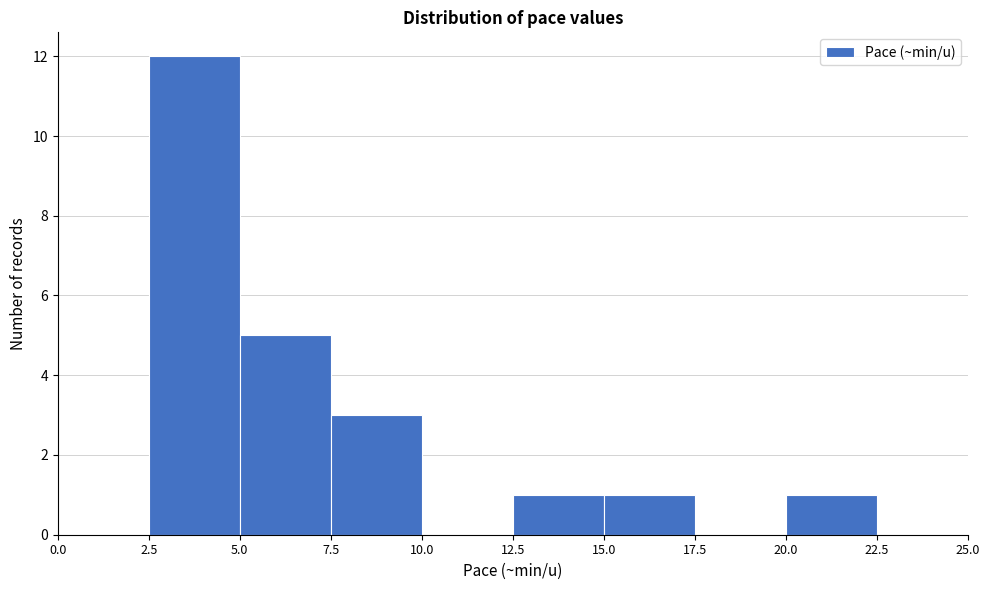

Reading left to right, transcribe this chart: for each bar, give the range it covers on the x-axis and its height. The values are not printed on the chart, so give them approximately, as read against the axis.

0.0 to 2.5: 0
2.5 to 5.0: 12
5.0 to 7.5: 5
7.5 to 10.0: 3
10.0 to 12.5: 0
12.5 to 15.0: 1
15.0 to 17.5: 1
17.5 to 20.0: 0
20.0 to 22.5: 1
22.5 to 25.0: 0